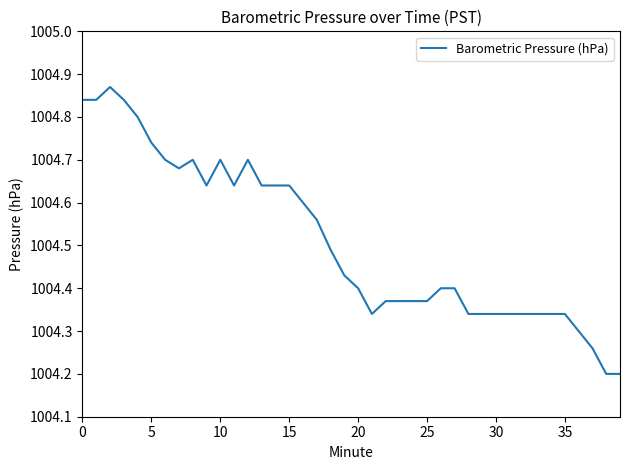

What is the difference between the maximum and minimum values?

0.7